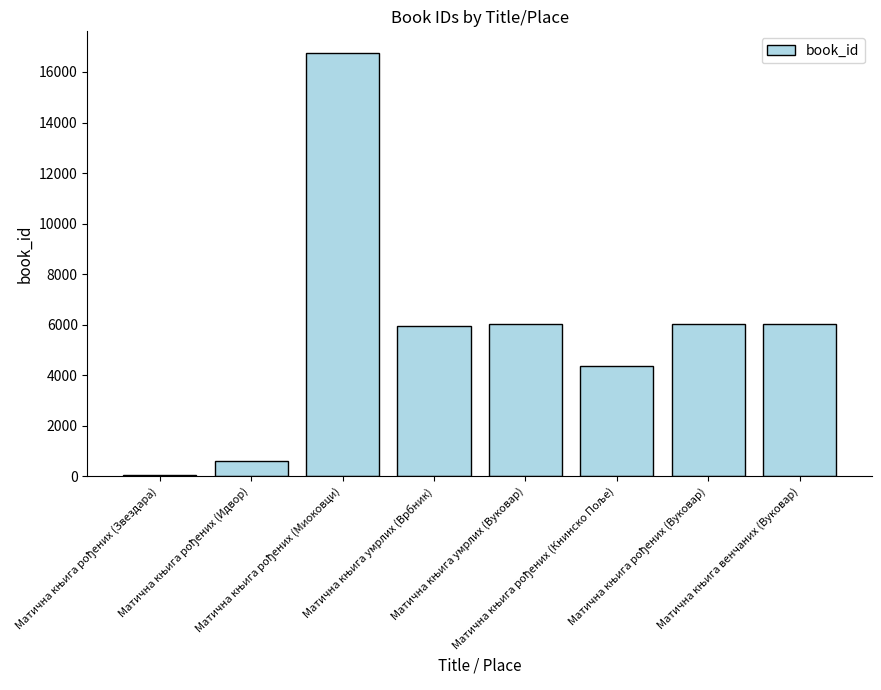

How many data points are less than 6036?

4